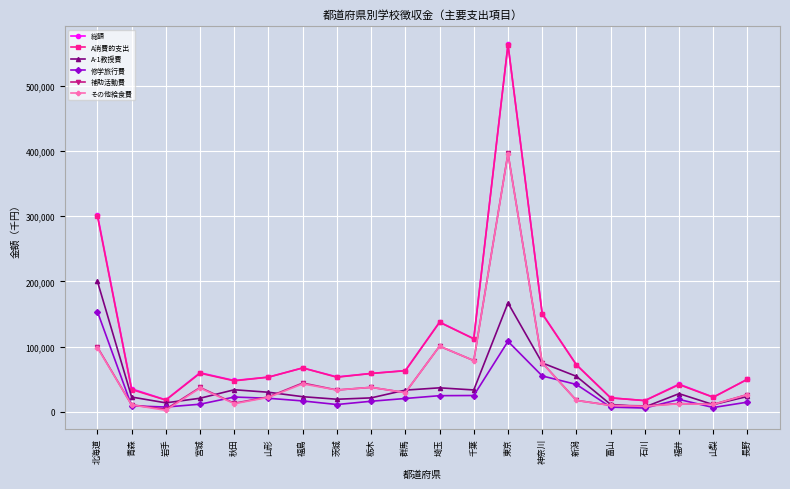

At how many categories does at least one series exceed 99703?

5